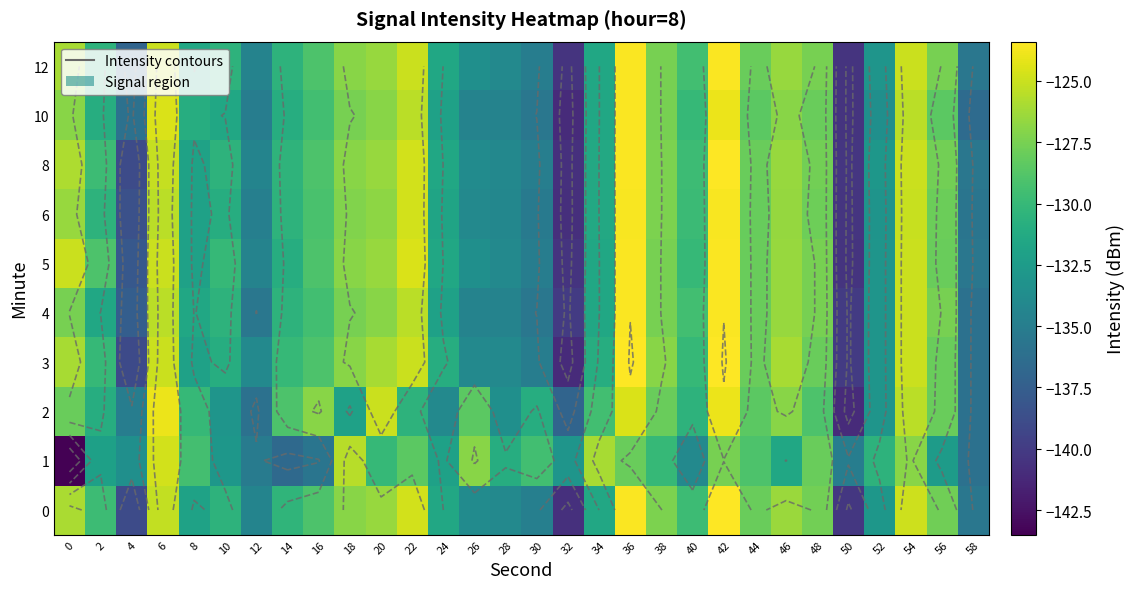

The 4 series shows -73.2 at 36. True or false?

False